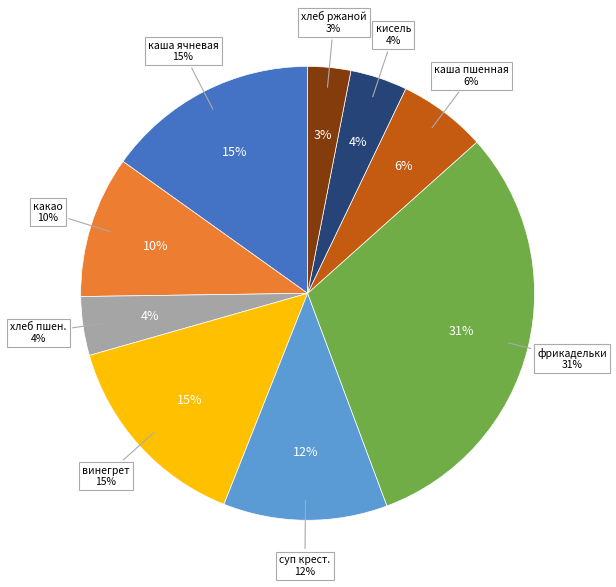

How many segments does this pie chart have?

9